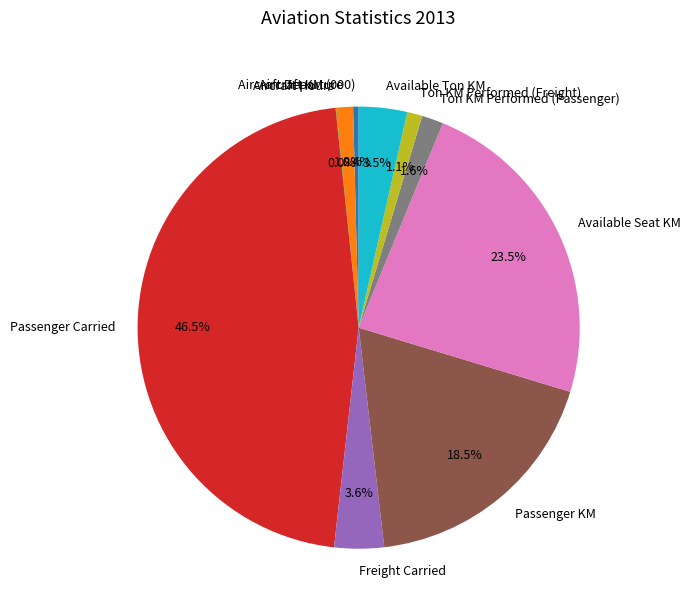

Which slice is the largest?

Passenger Carried